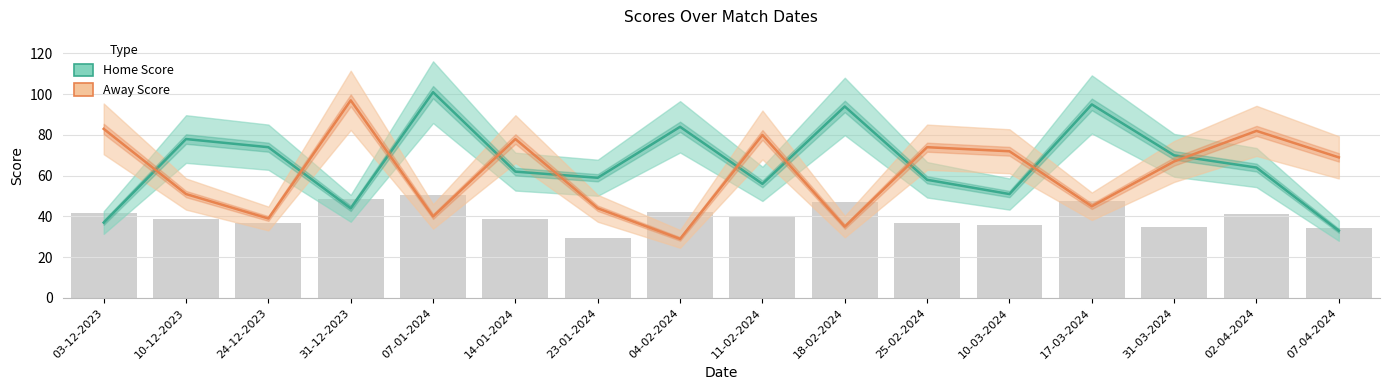

Which category has the lowest value in the Home Score series?

07-04-2024